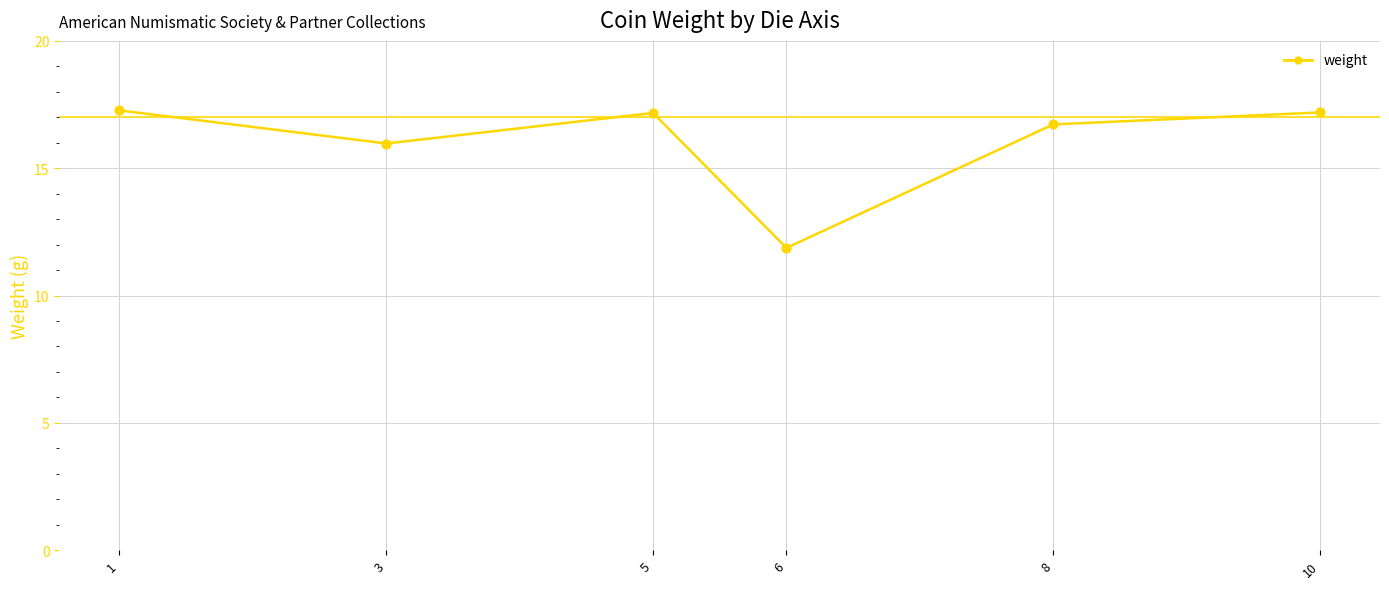

What is the change in value from 1 to 10?

-0.1